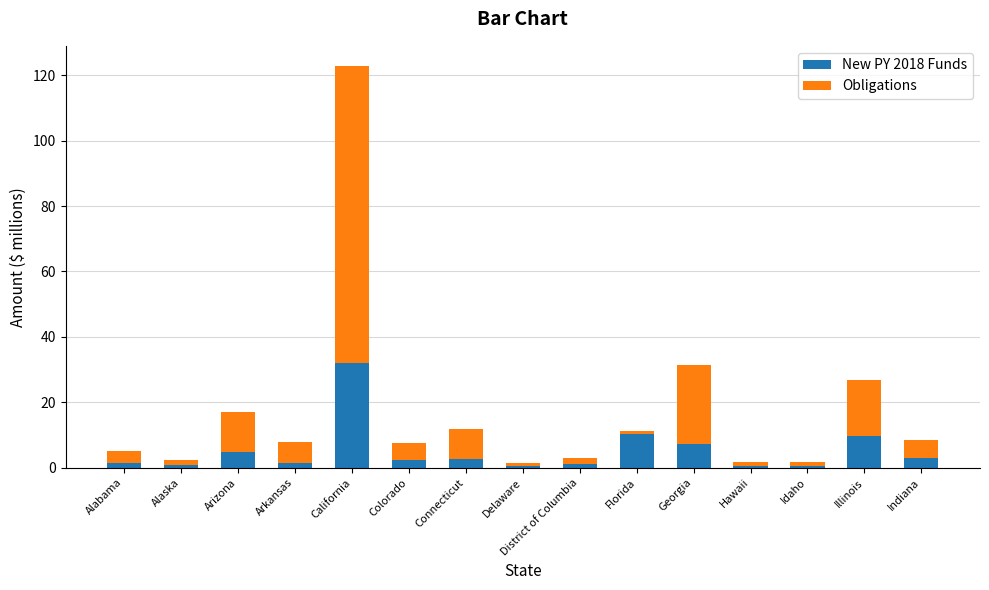

What is the difference between the maximum and minimum values in the New PY 2018 Funds series?

31.6